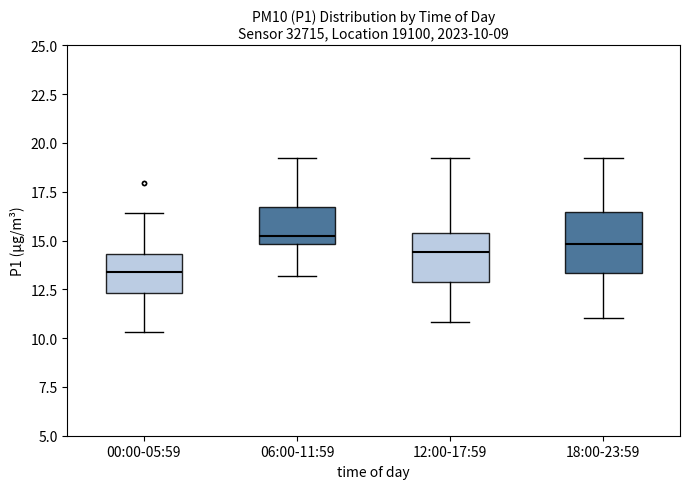

Comparing the boxes themselves (not the whiskers), which one is the tallest?

18:00-23:59